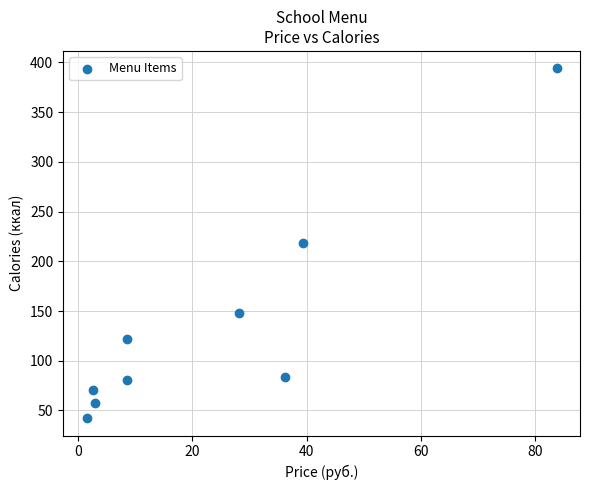

What is the average Y value?

135.3